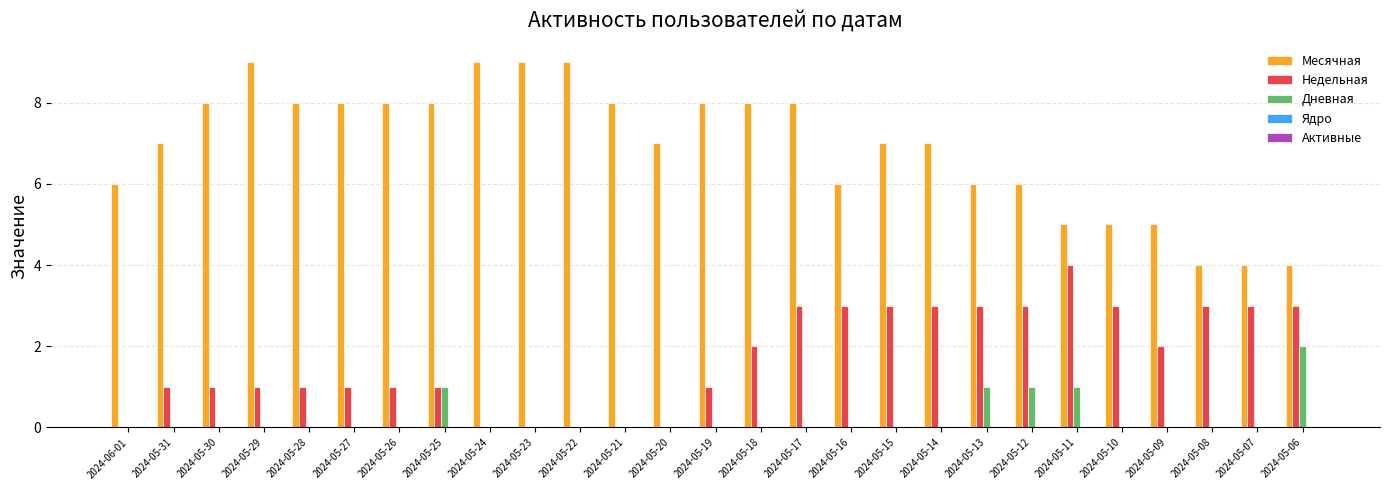

What is the maximum value for Месячная?

9